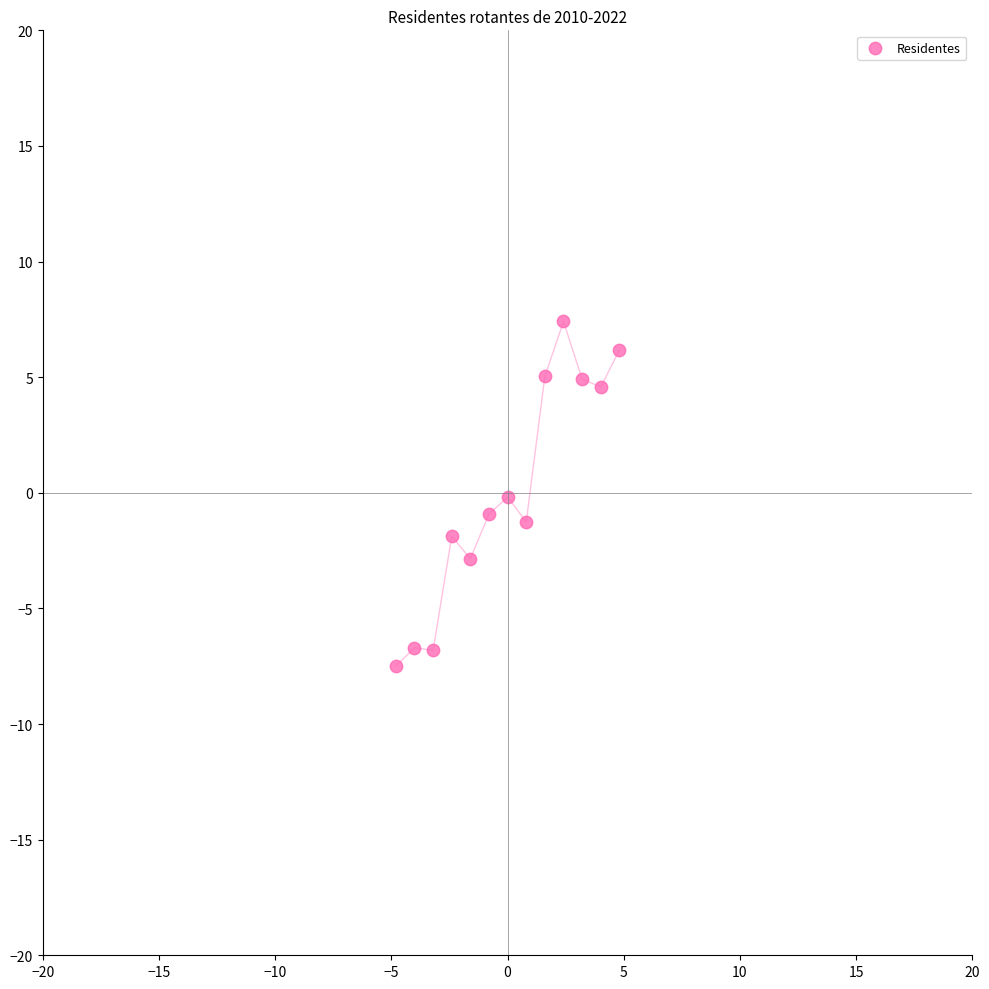

What is the range of X values (max minus min)?

9.6